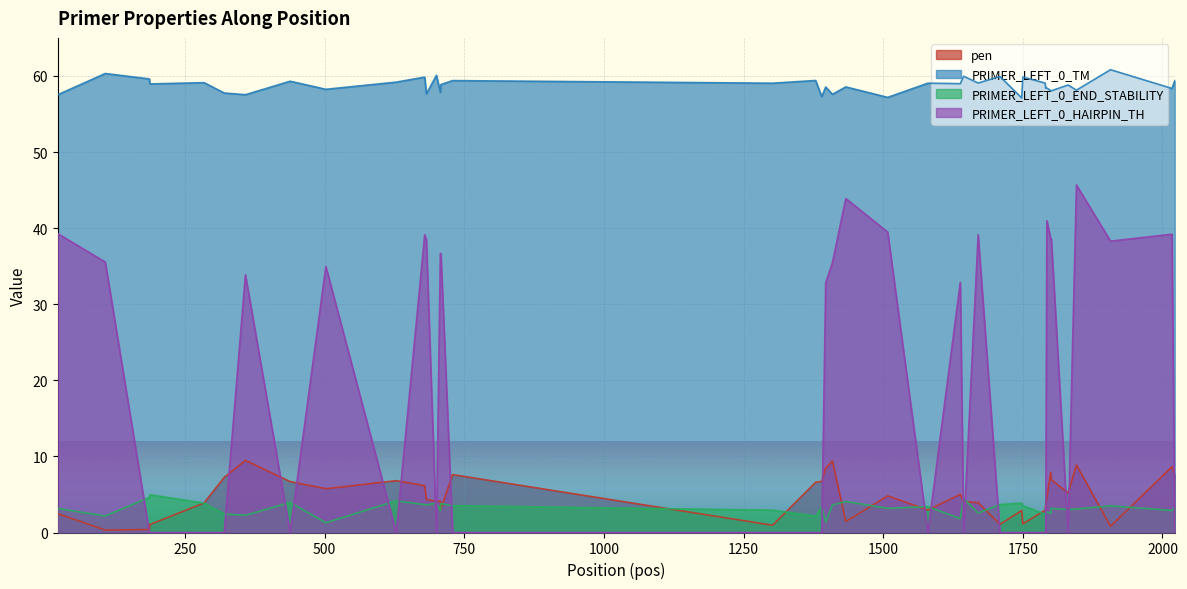

Which series has the largest range (max minus min)?

PRIMER_LEFT_0_HAIRPIN_TH